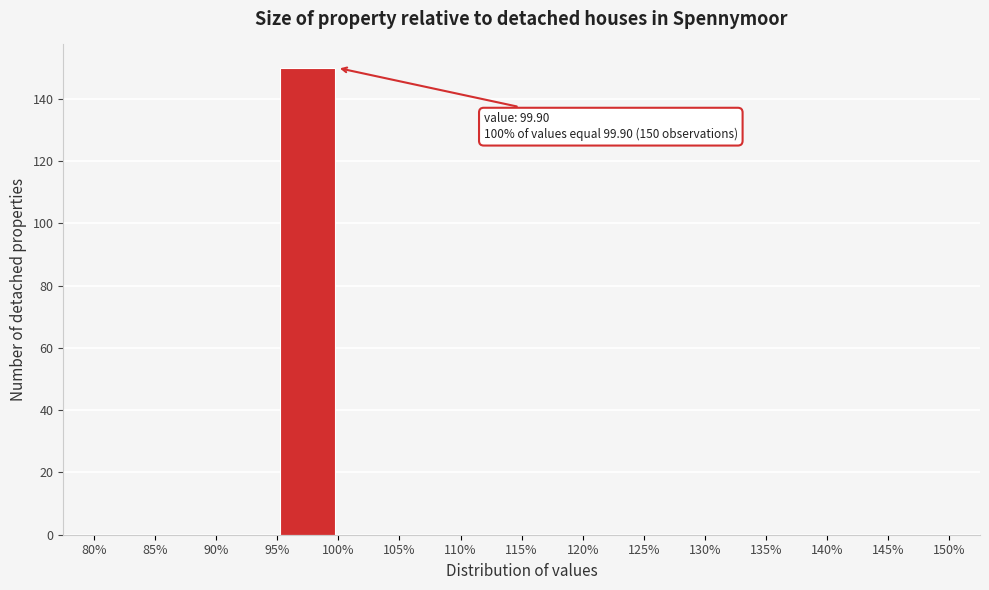

Over which range of the x-axis is the bar tallest?

95% to 100%